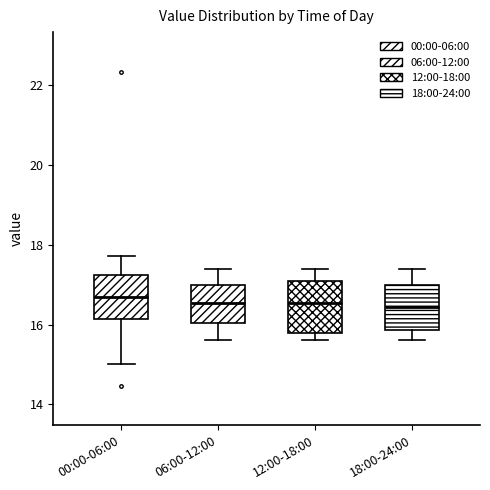

Reading left to right, read every box against the y-axis: the position of its median line, the range the box covers, and the ends of its whiskers. The values are not printed on the chart, so give them approximately, as read against the axis.

00:00-06:00: median 16.8, box 16.2 to 17.2, whiskers 15.0 to 17.8
06:00-12:00: median 16.6, box 16.0 to 17.0, whiskers 15.6 to 17.4
12:00-18:00: median 16.6, box 15.8 to 17.2, whiskers 15.6 to 17.4
18:00-24:00: median 16.4, box 15.8 to 17.0, whiskers 15.6 to 17.4